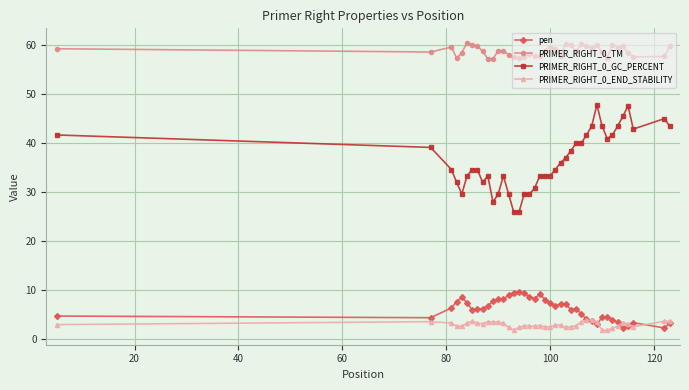

What is the minimum value shown in the chart?

1.9